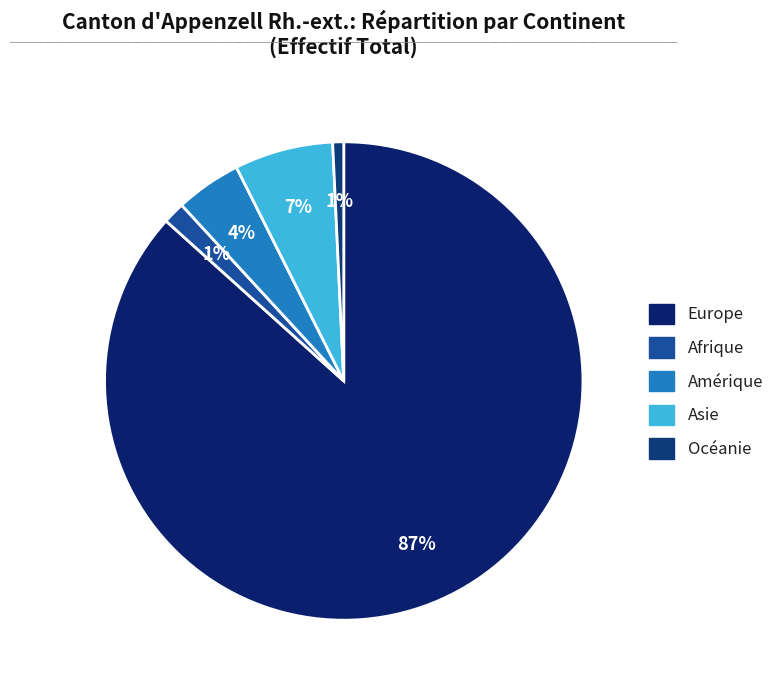

Is it true that Amérique is 4% of the pie?

True